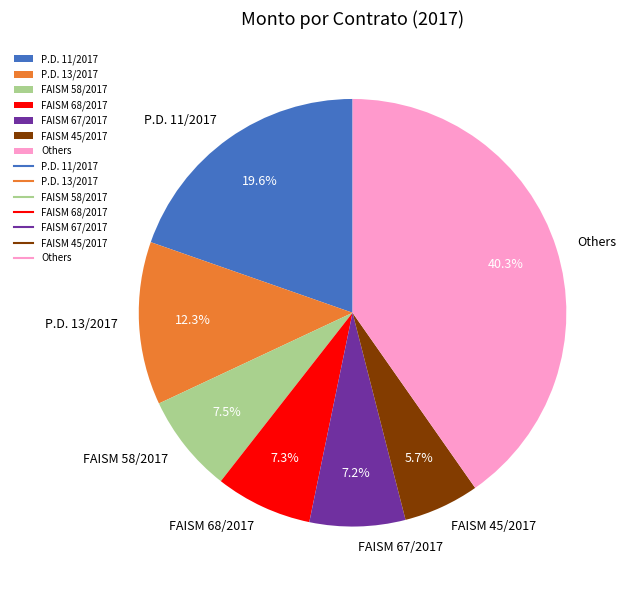

Is it true that FAISM 68/2017 is 1% of the pie?

False